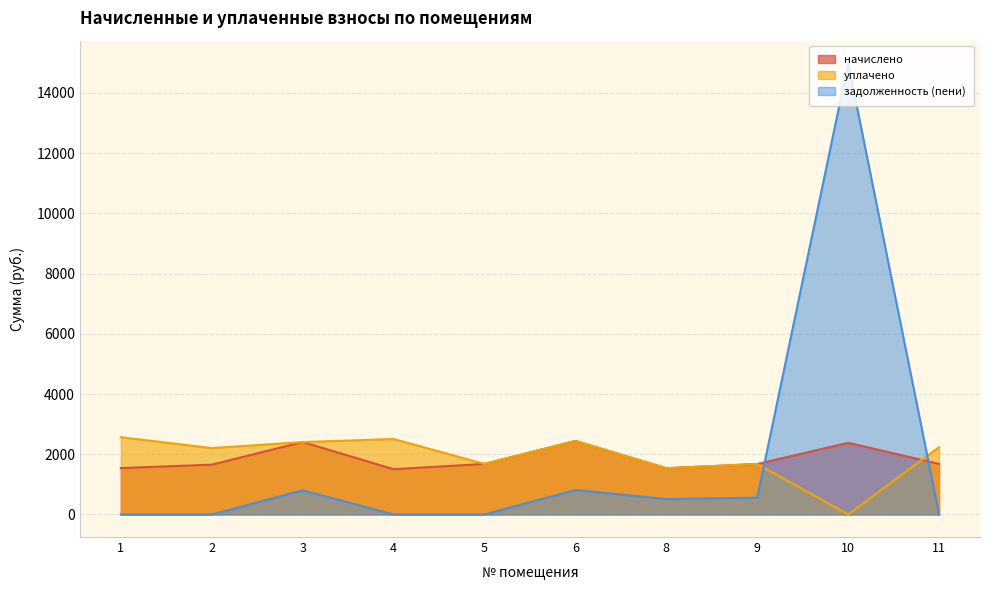

At how many categories does at least one series exceed 2937?

1